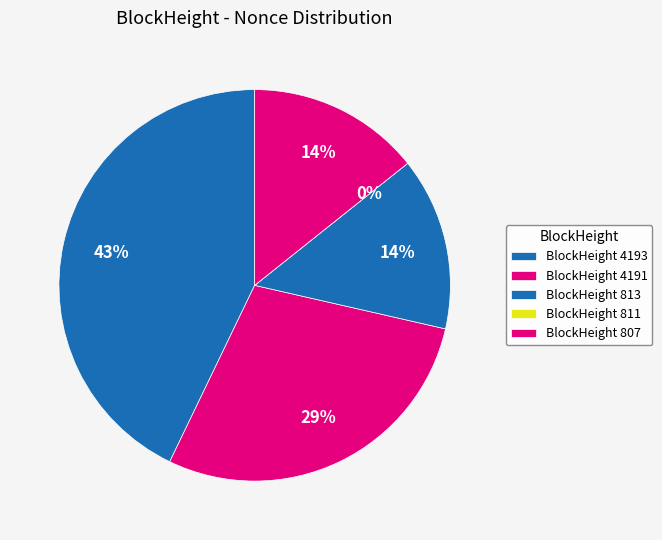

The 4191 slice represents 29% of the pie. True or false?

True